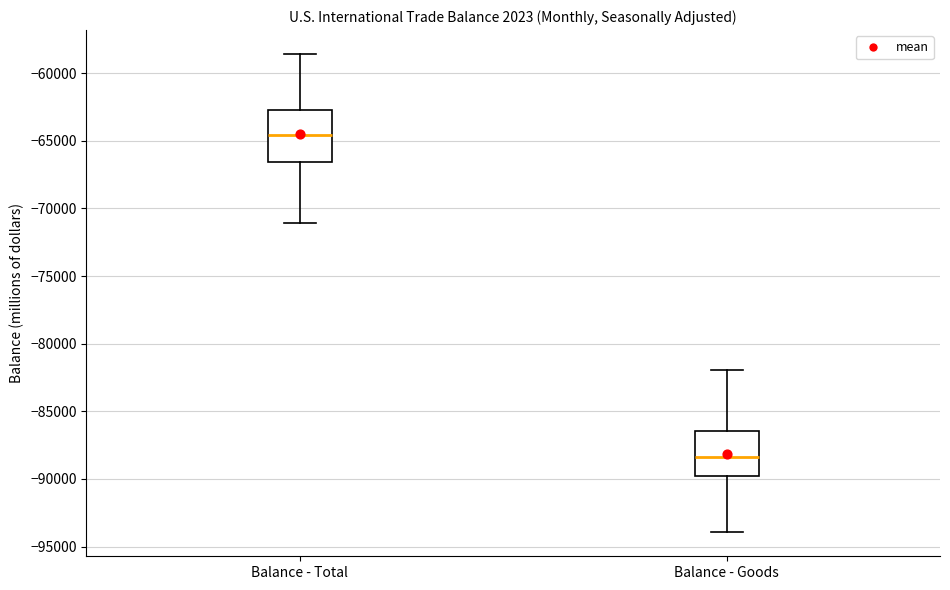

Where is the lower edge of the box for Balance - Total on the y-axis? The values are not printed on the chart, so give them approximately, as read against the axis.

-66500